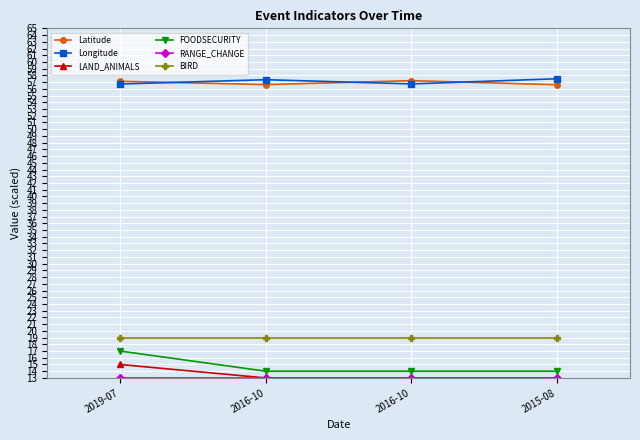

In Latitude, how many points are lower than both neighbors (excluding endpoints)?

1